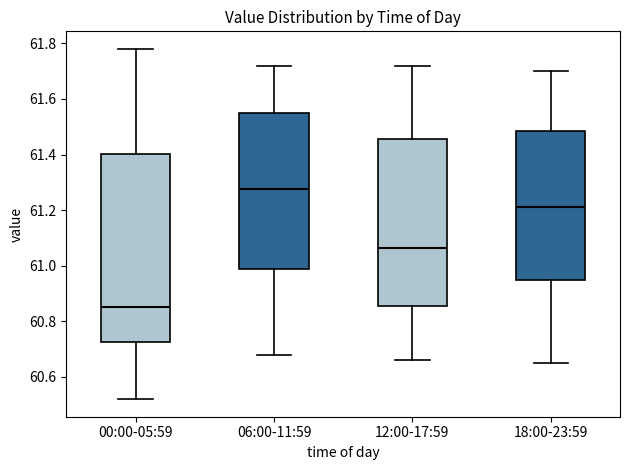

Reading left to right, read every box against the y-axis: the position of its median line, the range the box covers, and the ends of its whiskers. The values are not printed on the chart, so give them approximately, as read against the axis.

00:00-05:59: median 60.86, box 60.72 to 61.40, whiskers 60.52 to 61.78
06:00-11:59: median 61.28, box 60.98 to 61.56, whiskers 60.68 to 61.72
12:00-17:59: median 61.06, box 60.86 to 61.46, whiskers 60.66 to 61.72
18:00-23:59: median 61.22, box 60.96 to 61.48, whiskers 60.66 to 61.70